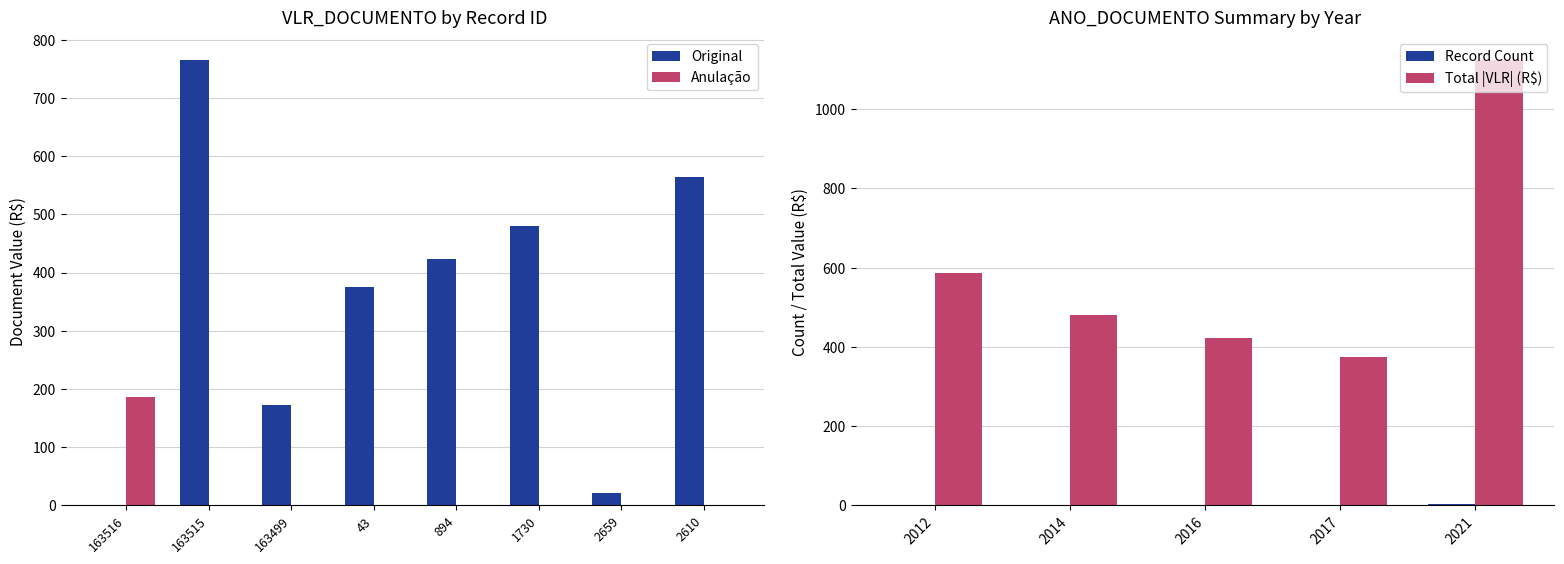

Where does the data first go above 422?

163515